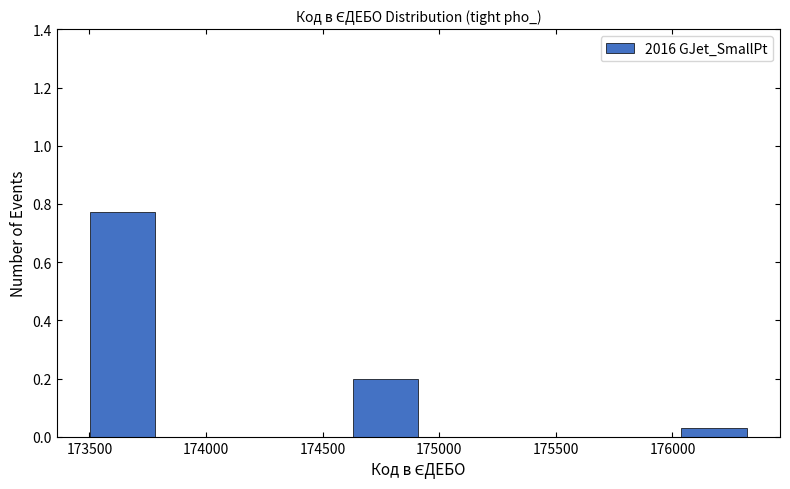

Reading left to right, list every bar in this chart as the range it spans on the x-axis followed by its height. Neither the bar edges nor the heights are printed on the chart, so give them approximately, as read against the axes.

173500 to 173800: 0.78
173800 to 174050: 0
174050 to 174350: 0
174350 to 174650: 0
174650 to 174900: 0.20
174900 to 175200: 0
175200 to 175450: 0
175450 to 175750: 0
175750 to 176050: 0
176050 to 176300: 0.02